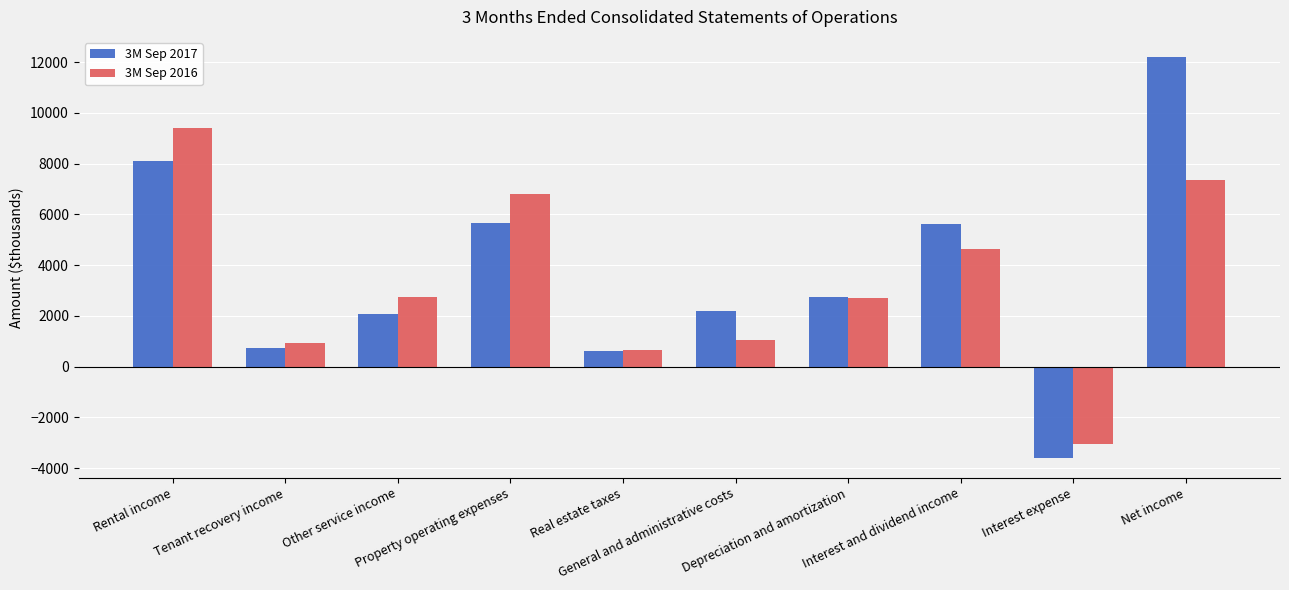

Are the bars horizontal?

No